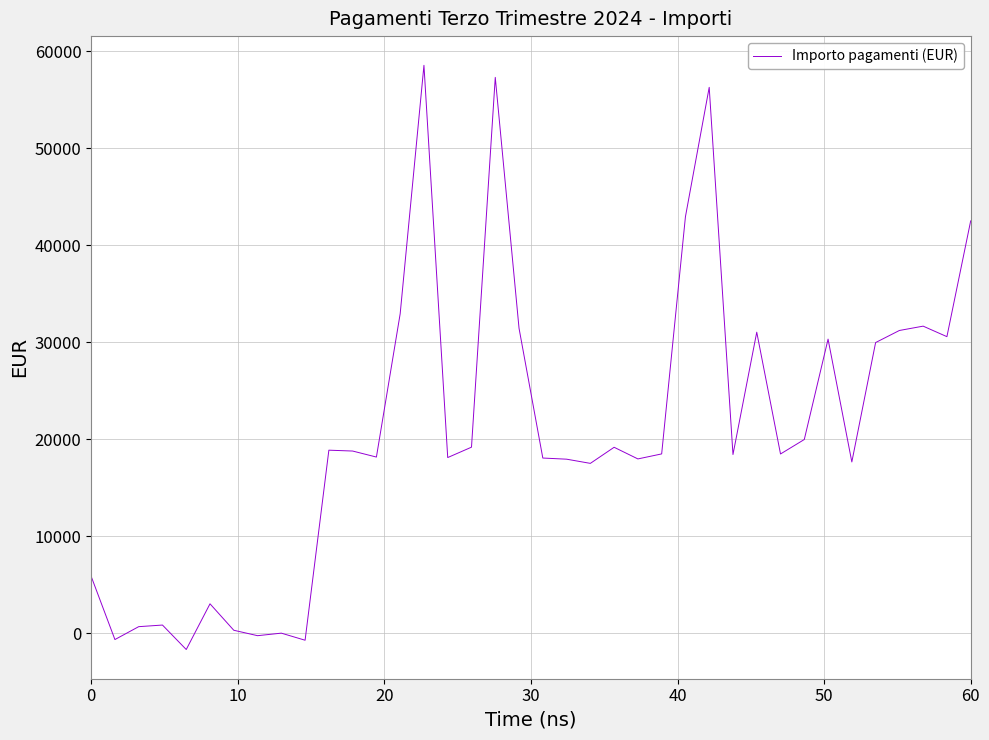

What is the difference between the maximum and minimum values?

60266.6